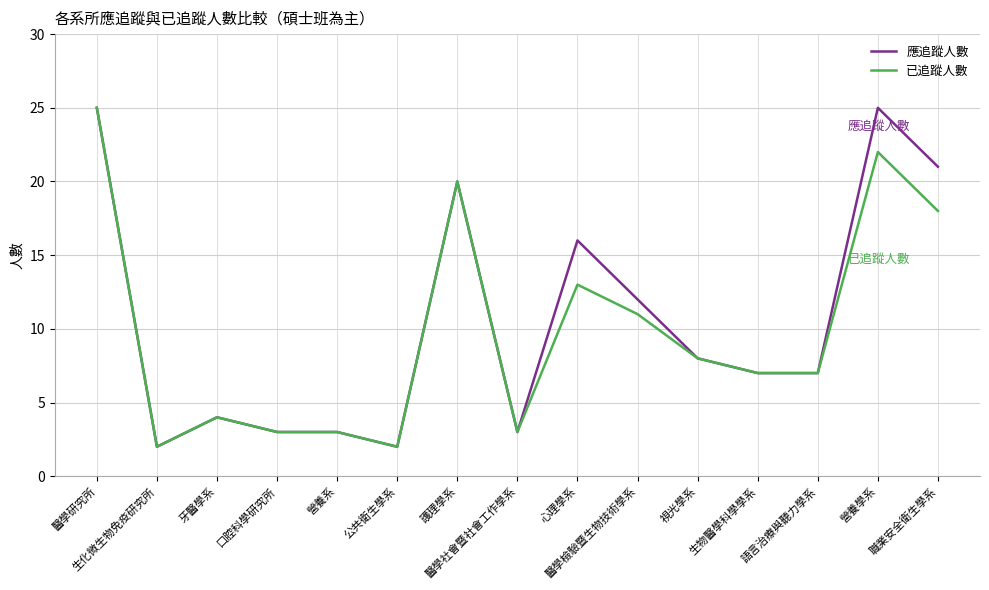

What is the difference between the second highest and second lowest values in the 已追蹤人數 series?

20